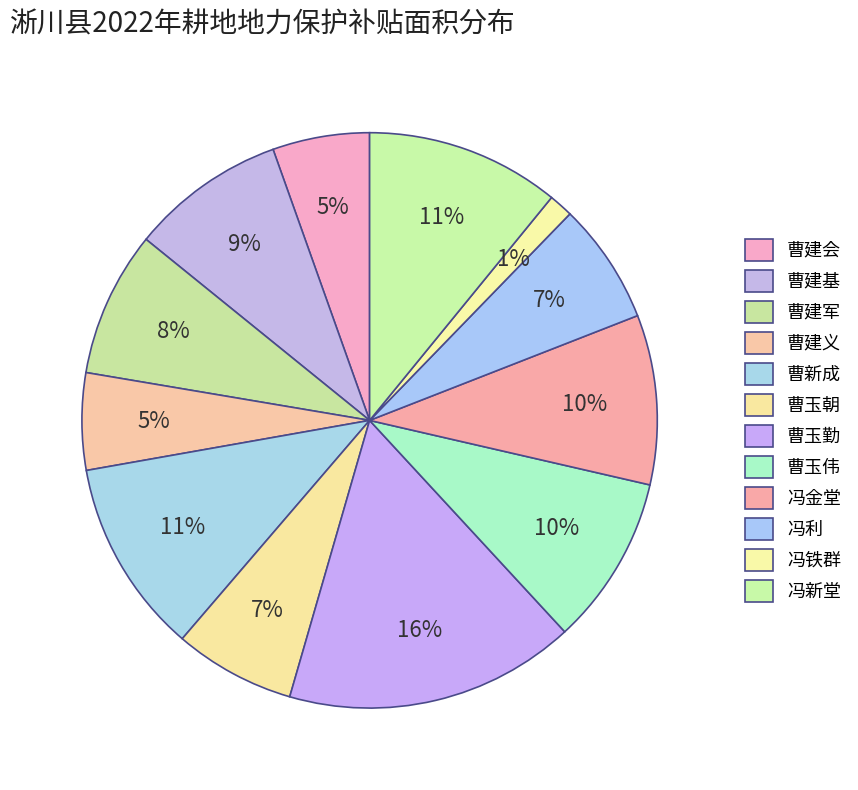

To the nearest percent, what portion does 曹建军 represent?

8%